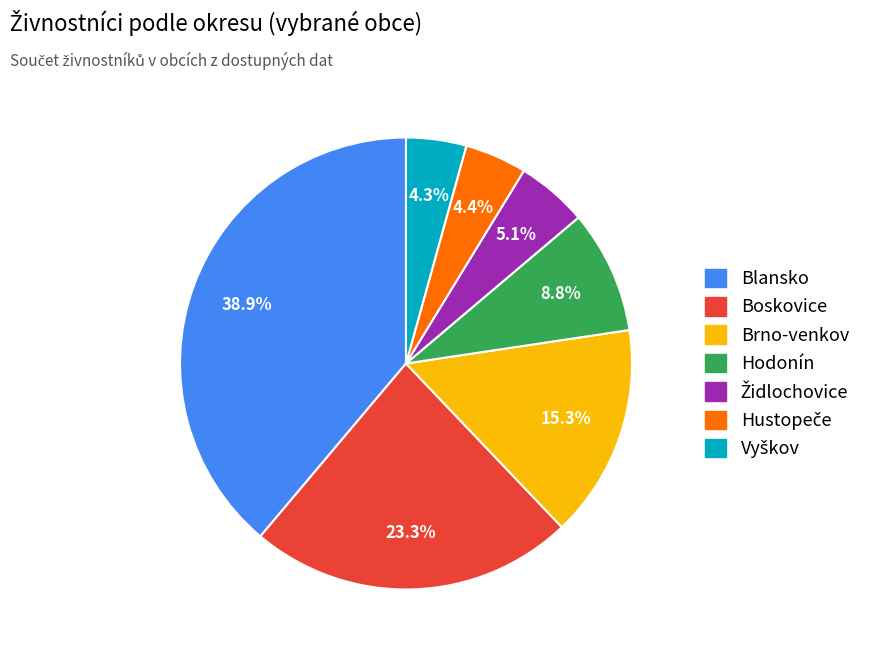

How many slices are in this pie chart?

7